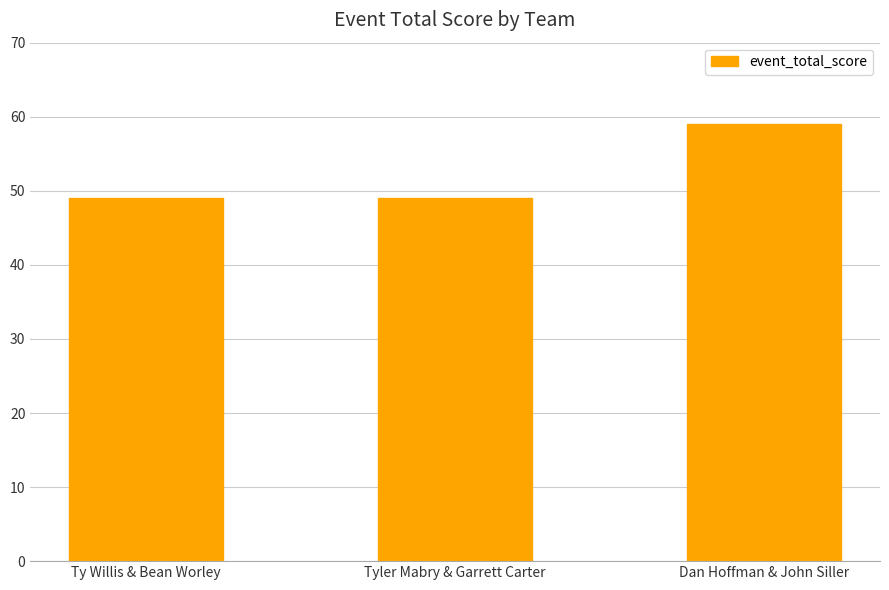

What position from the left is Ty Willis & Bean Worley?

1